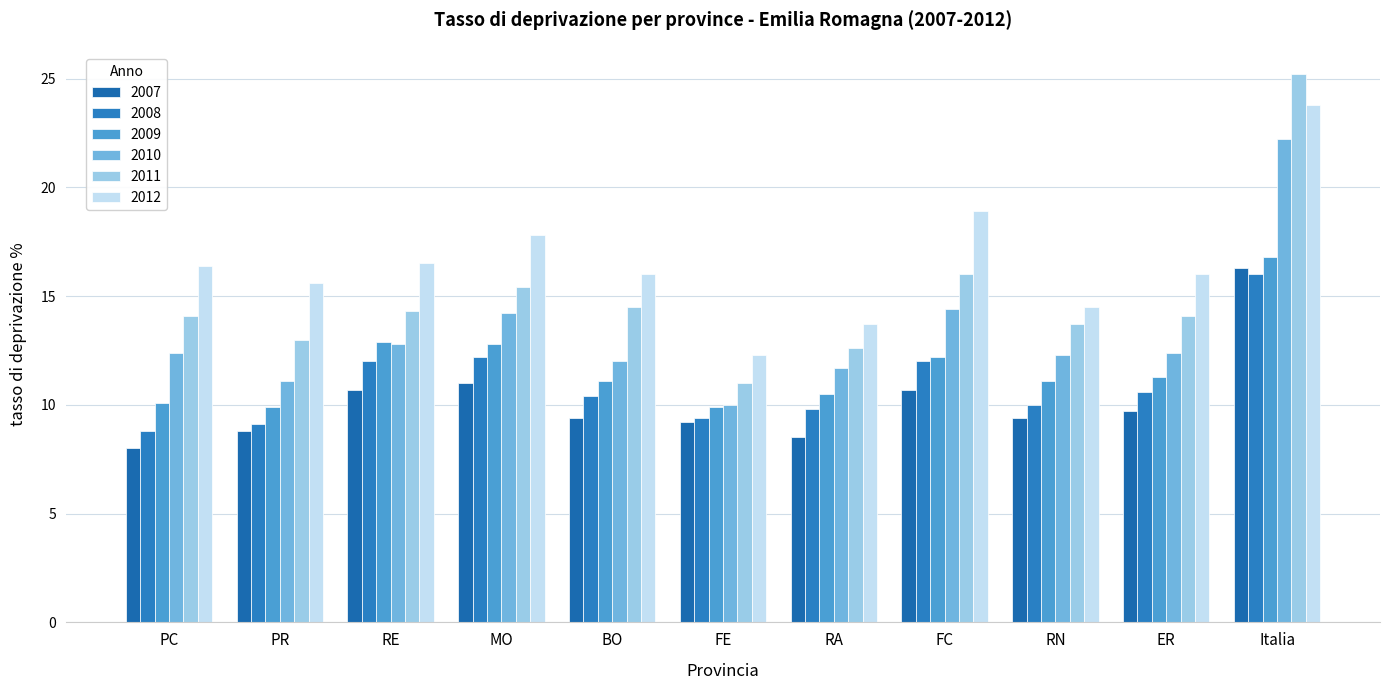

Is the value of 2011 at RA greater than the value of 2010 at RE?

No